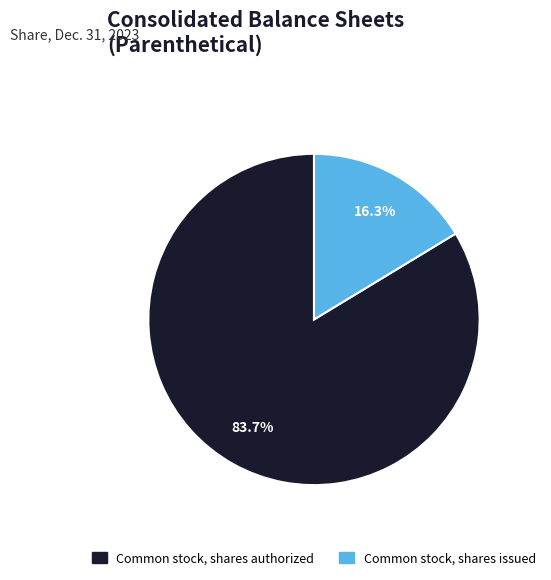

Is there a majority slice in this chart?

Yes